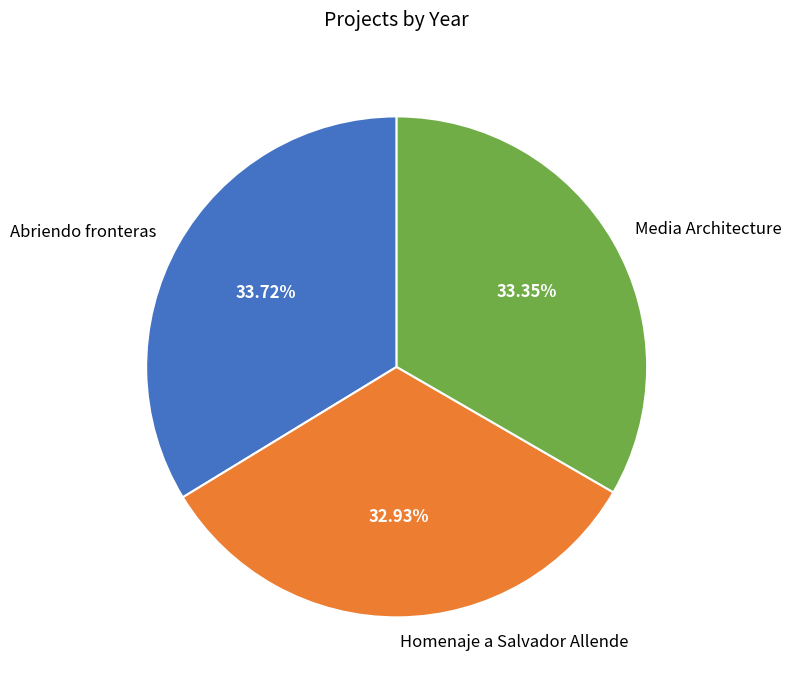

Do Media Architecture and Abriendo fronteras together represent more than half of the pie?

Yes